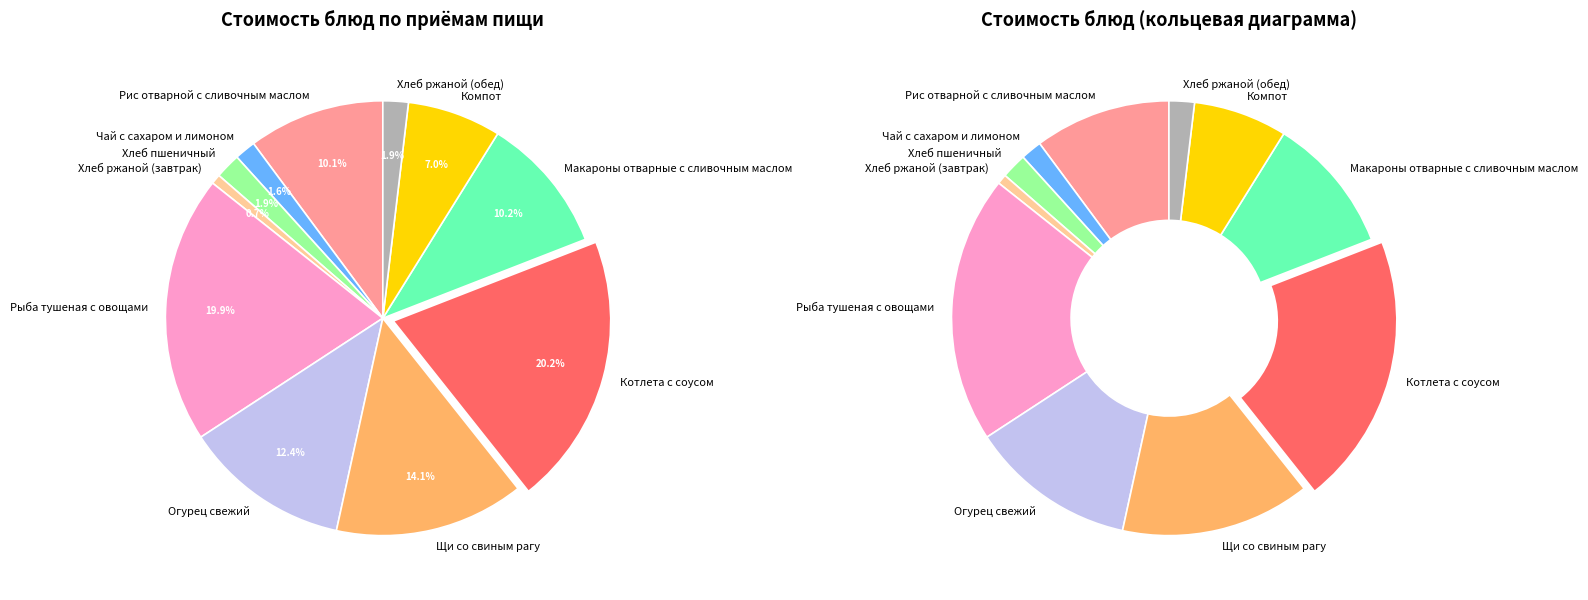

To the nearest percent, what portion does Котлета с соусом represent?

20%